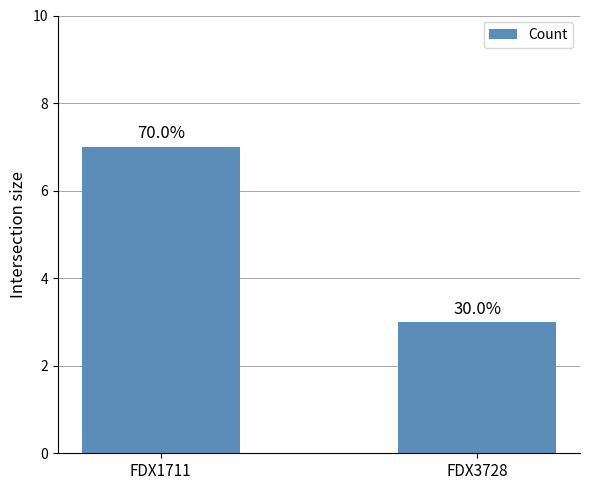

The chart shows a value of 2 at FDX1711. True or false?

False